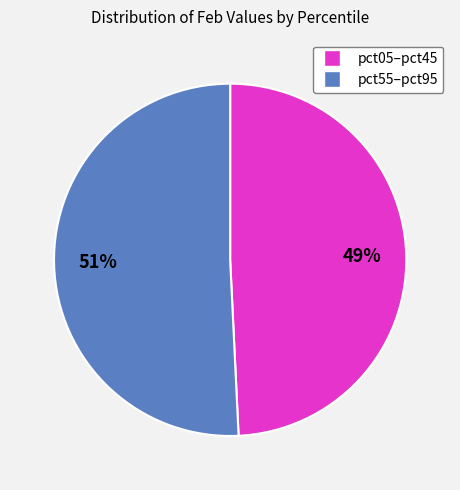

To the nearest percent, what is the average slice percentage?

50%